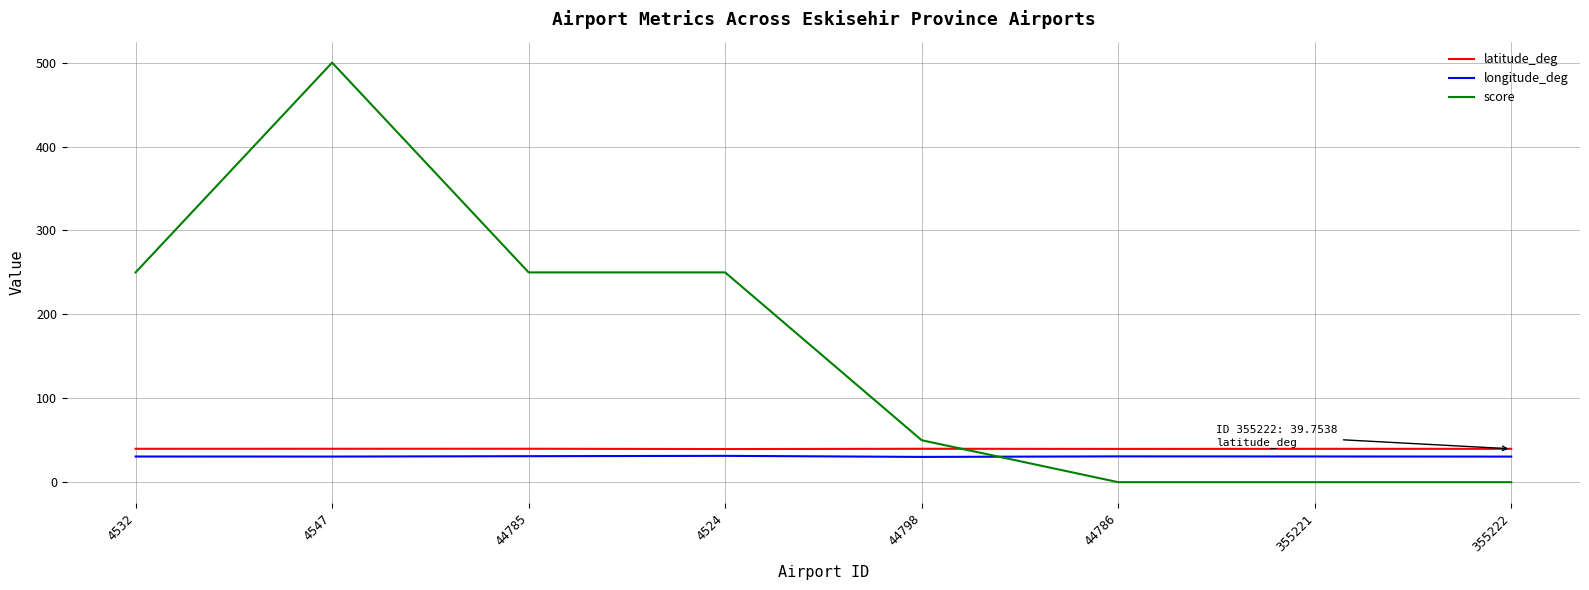

True or false: score and longitude_deg intersect in this chart.

True